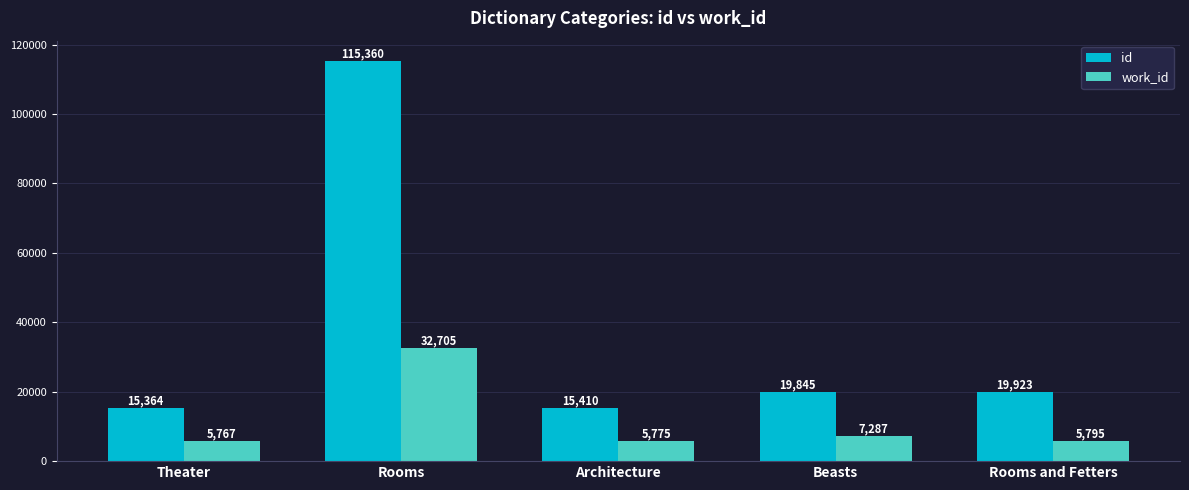

What is the label of the 3rd bar from the left?

Architecture